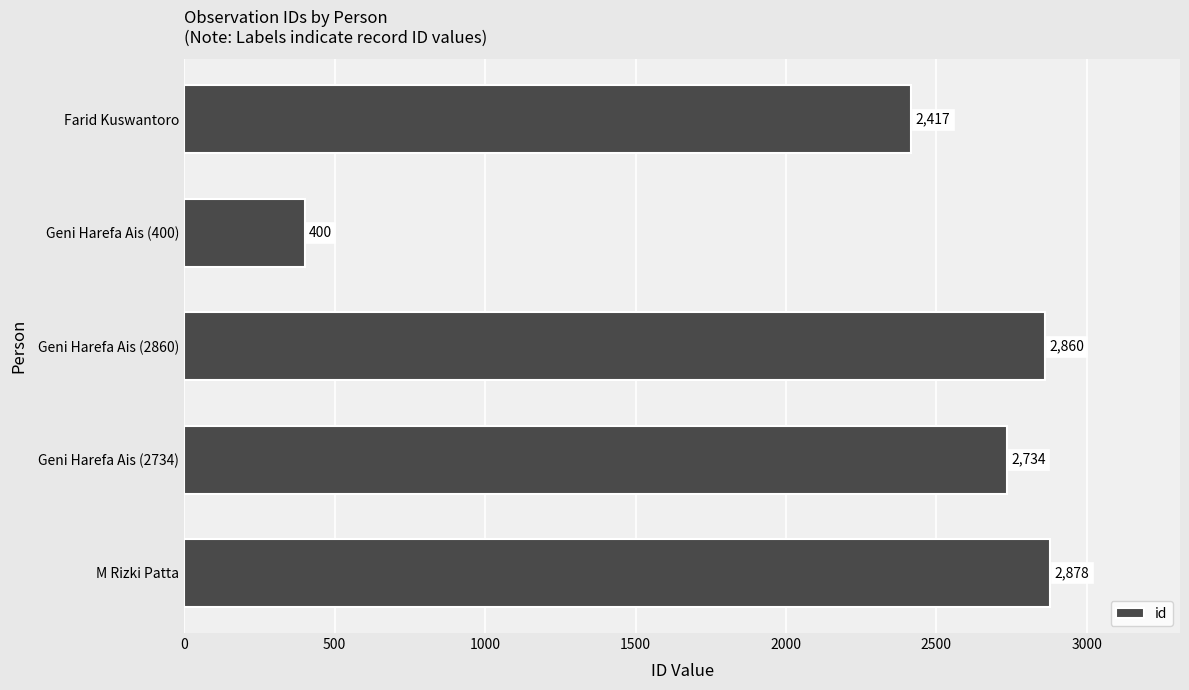

What value does the data have at Geni Harefa Ais (2860), to the nearest 100?

2900